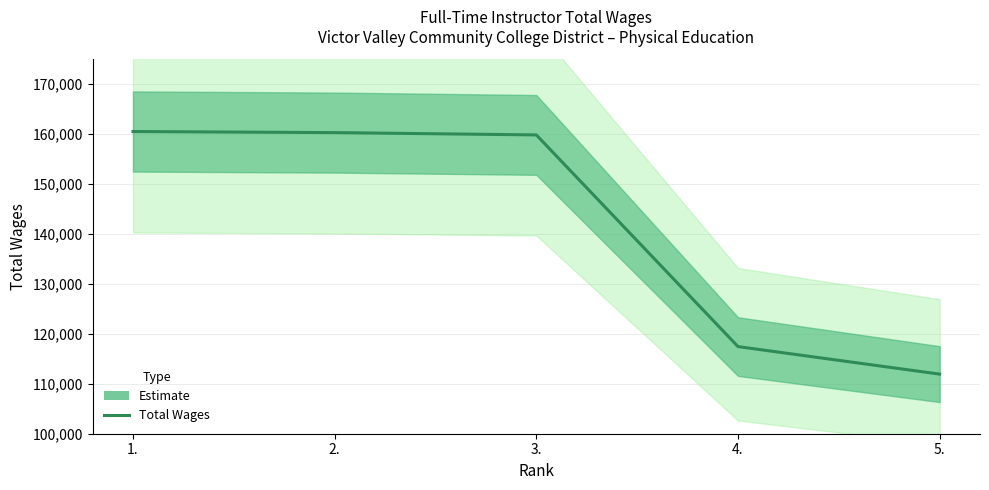

How many lines are shown in the chart?

1